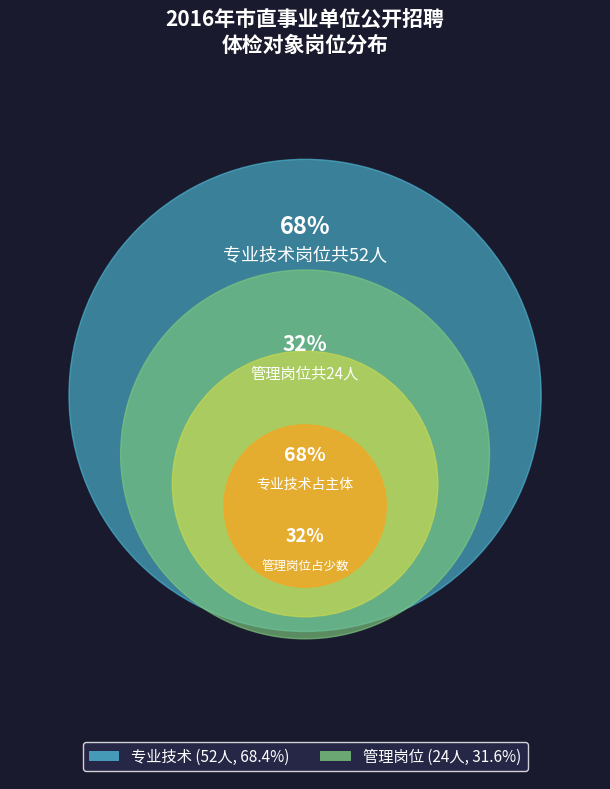

Rank the categories by value from highest to lowest.

专业技术, 管理岗位